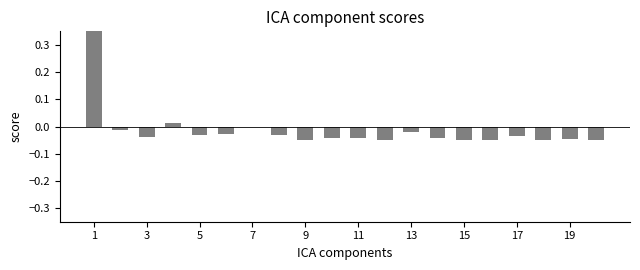

How many bars are there in total?

20